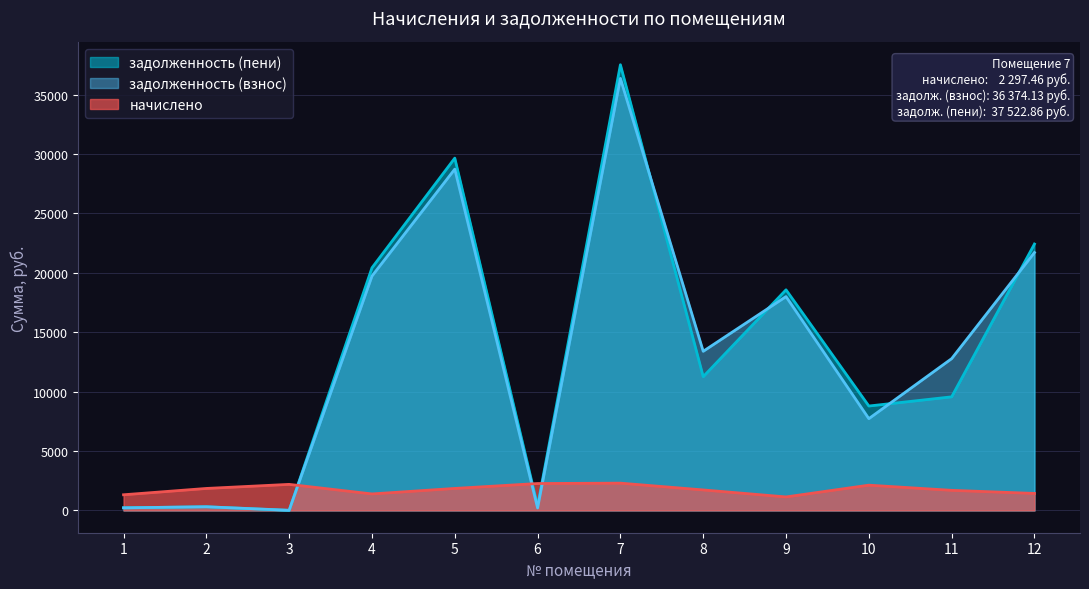

The задолженность (пени) series shows 15592.4 at 11. True or false?

False